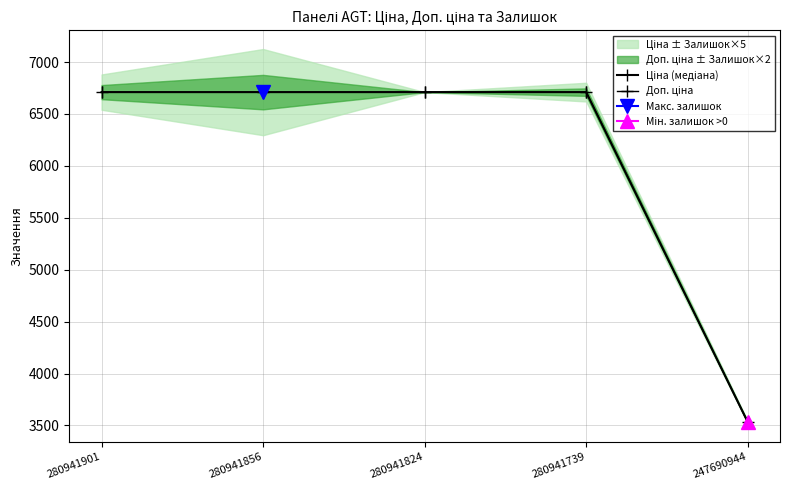

At which label does Ціна (медіана) reach its peak?

280941901